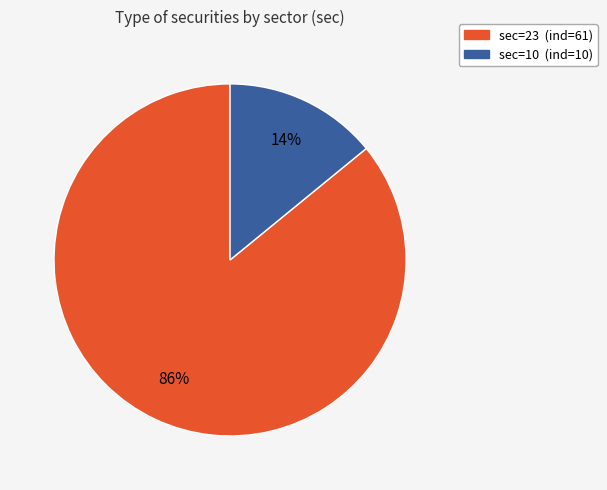

To the nearest percent, what is the difference between the largest and smallest slice percentages?

72%